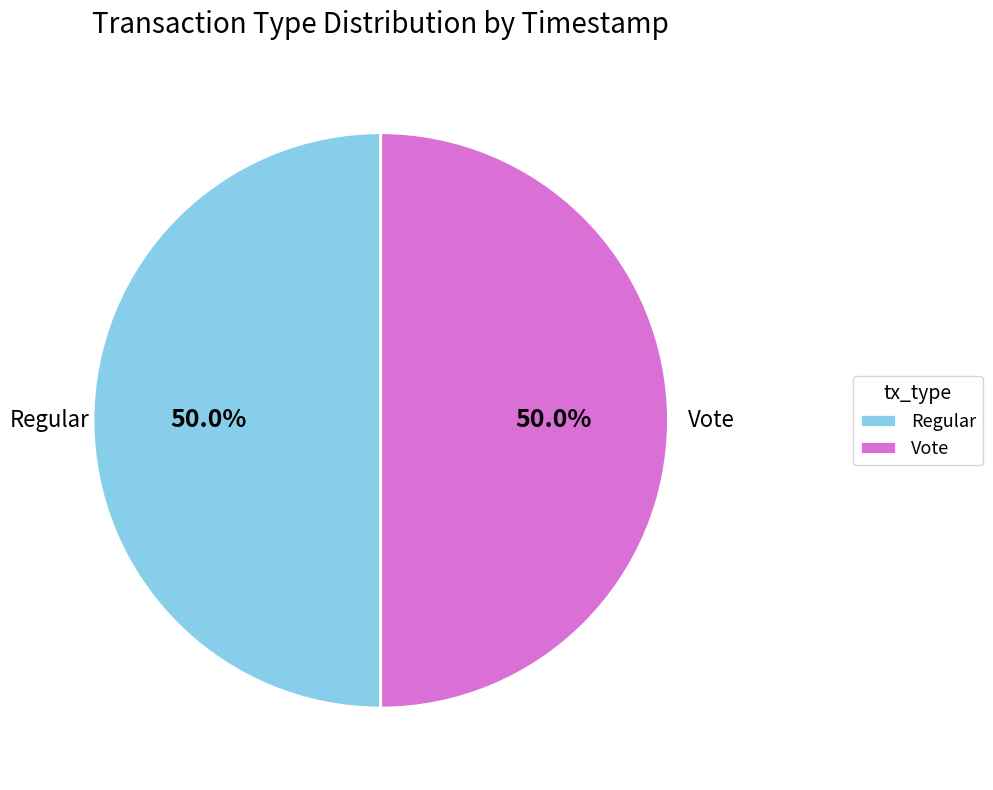

Combined, do Vote and Regular account for over 50%?

Yes